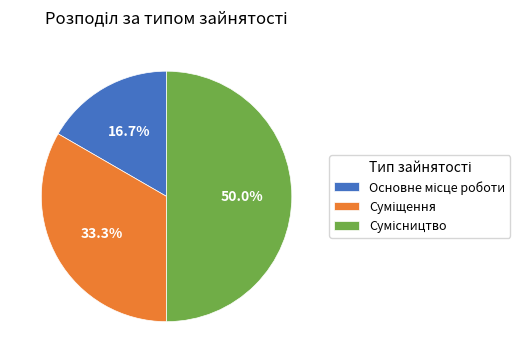

Which has a higher value, Сумісництво or Основне місце роботи?

Сумісництво